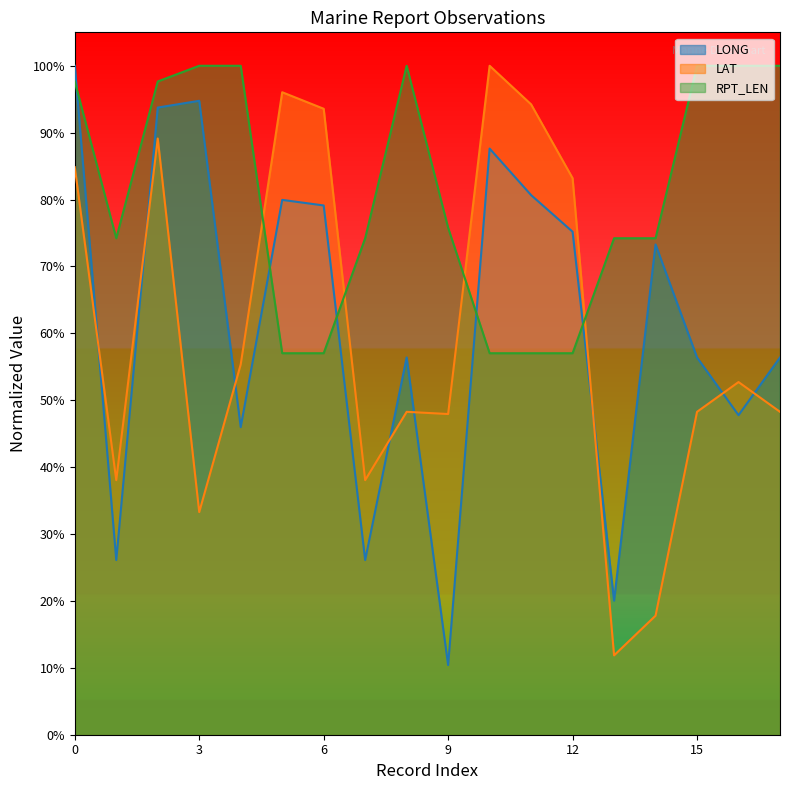

What is the sum of all LONG values?

11.1